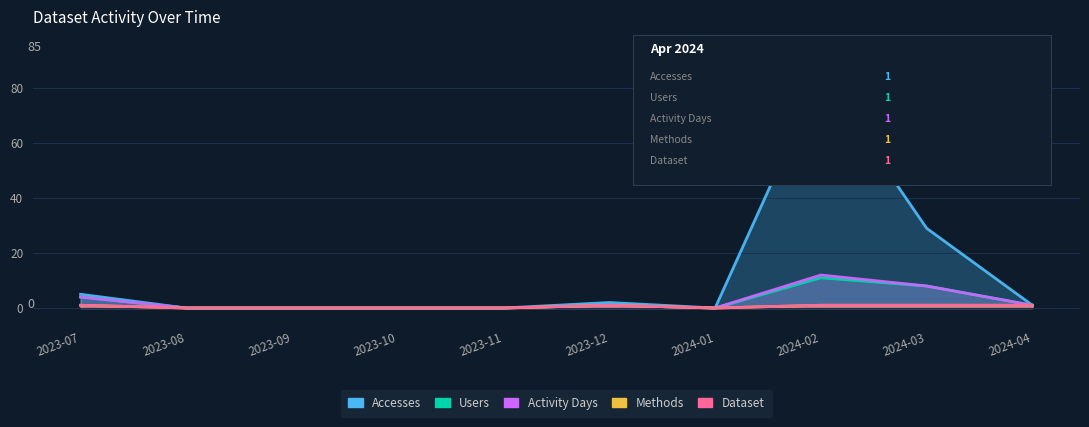

True or false: Users and Dataset intersect in this chart.

False